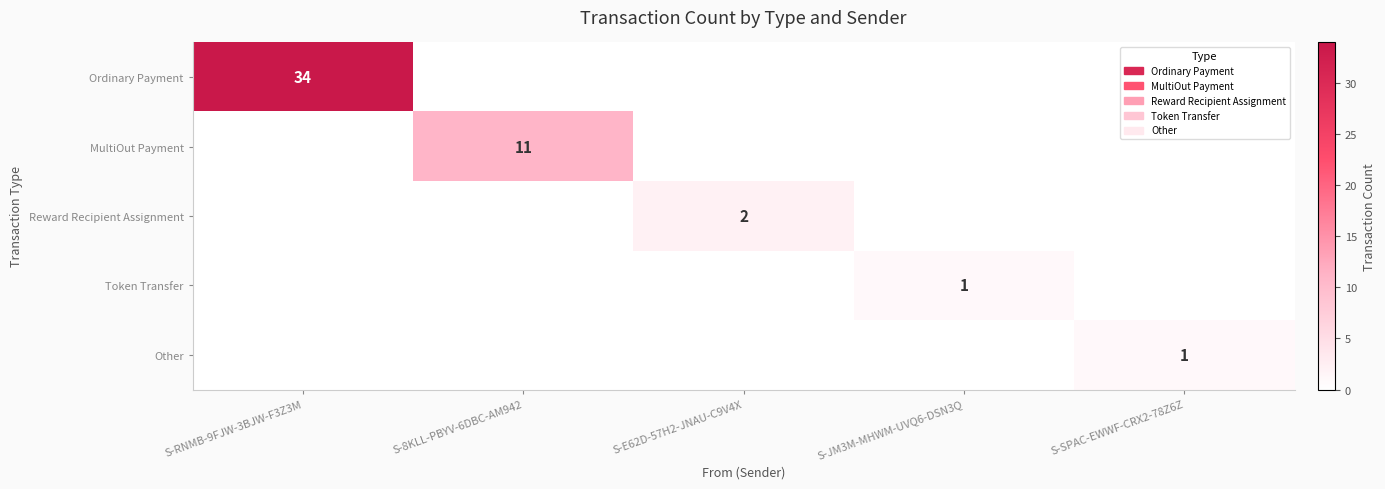

Which series has the largest total across all categories?

Ordinary Payment